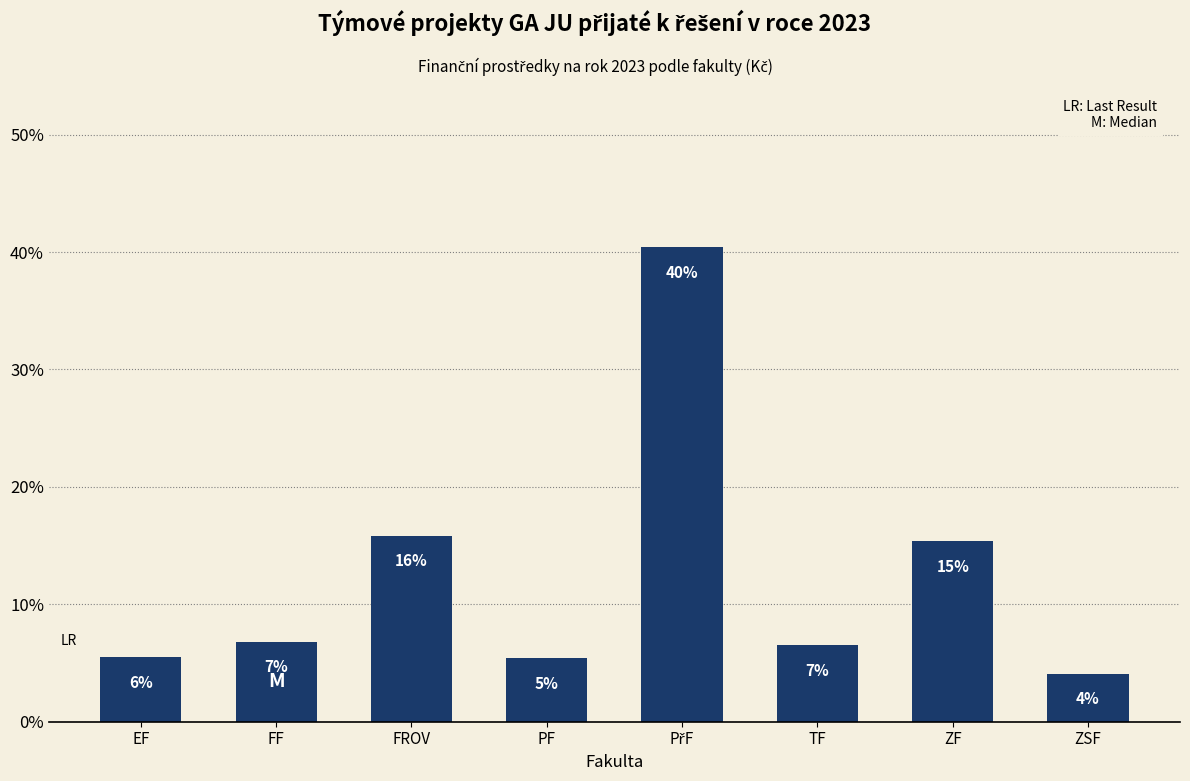

What is the sum of all values?

100.0